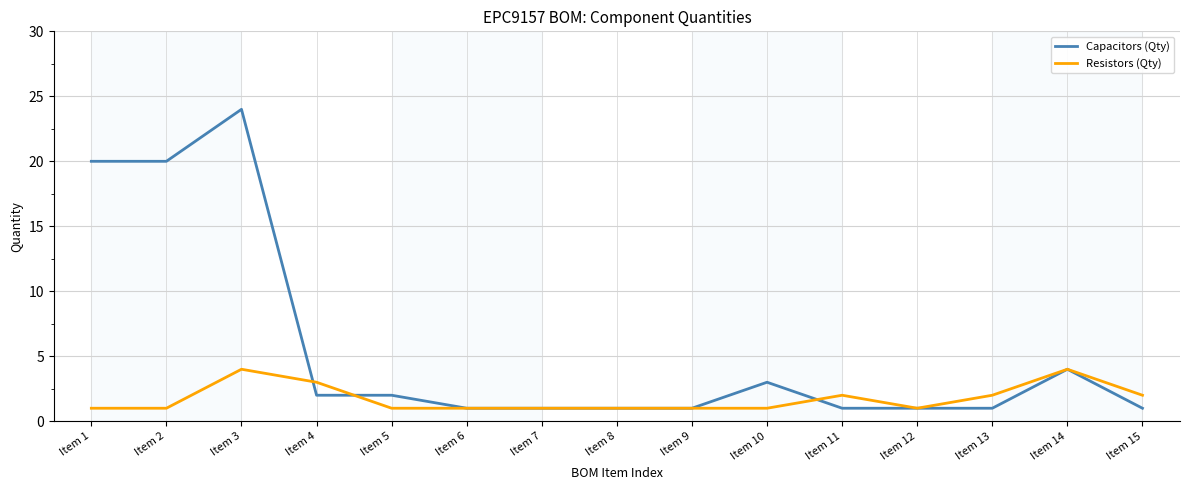

At which category does Capacitors (Qty) reach its first local peak?

Item 3